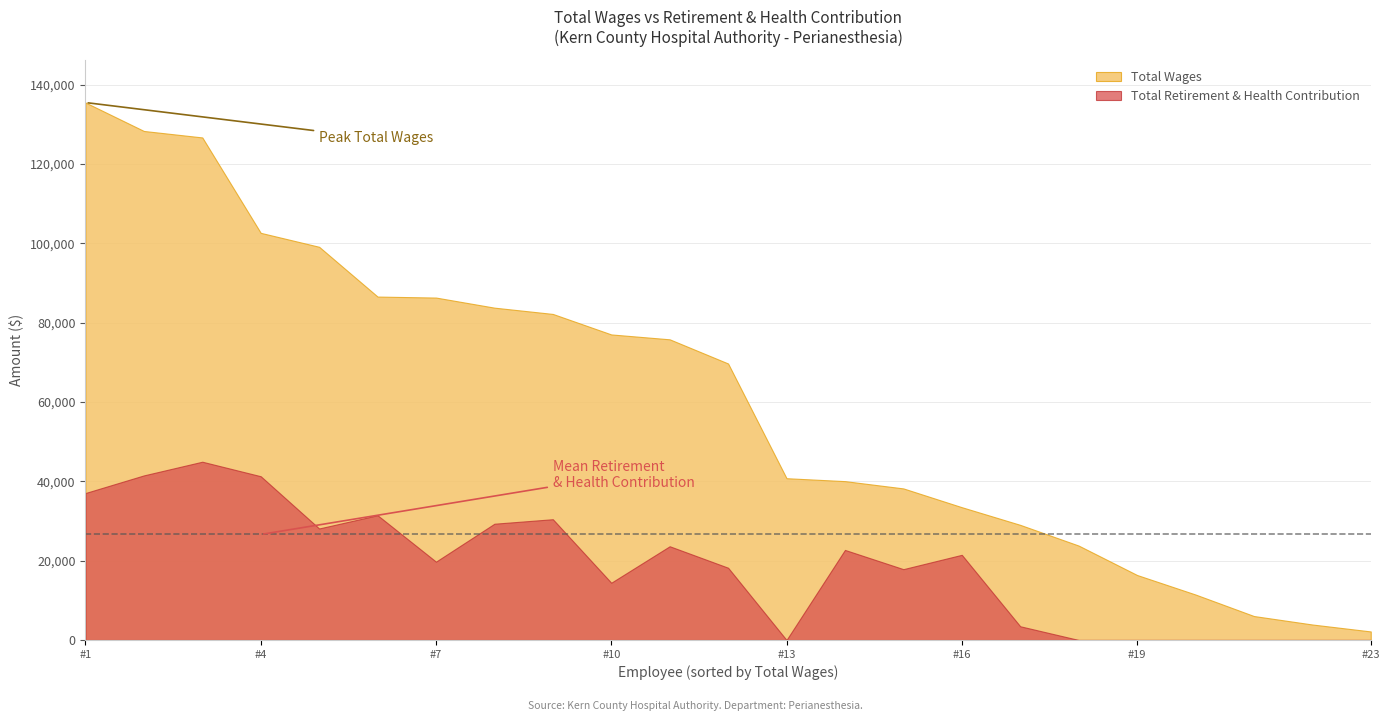

True or false: Total Wages and Total Retirement & Health Contribution cross at least once.

False